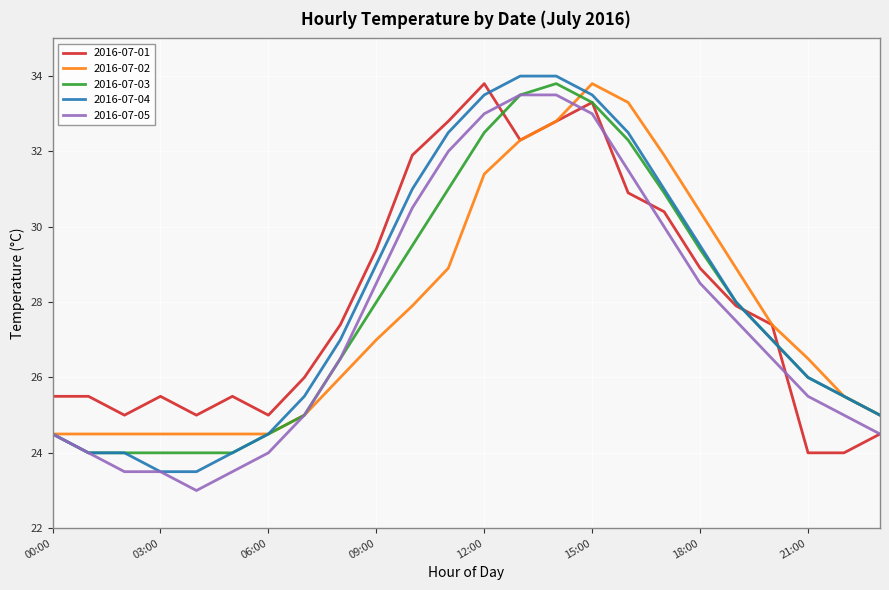

Count the number of categories in the chart.

24